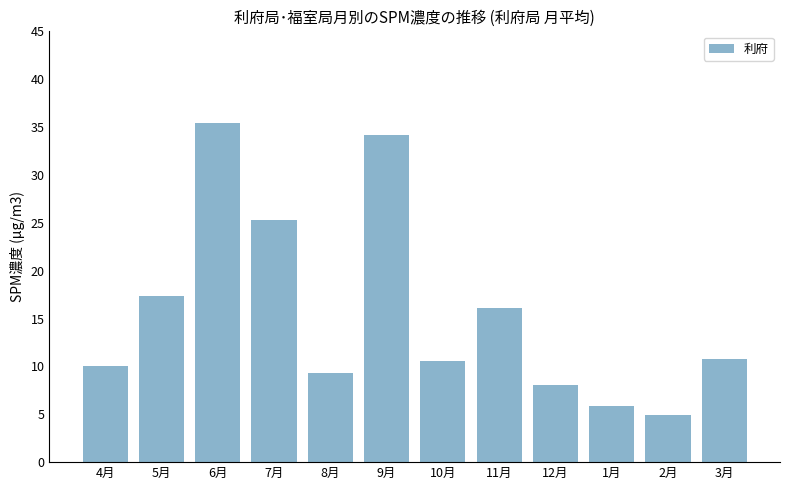

The chart shows a value of 16.4 at 10月. True or false?

False